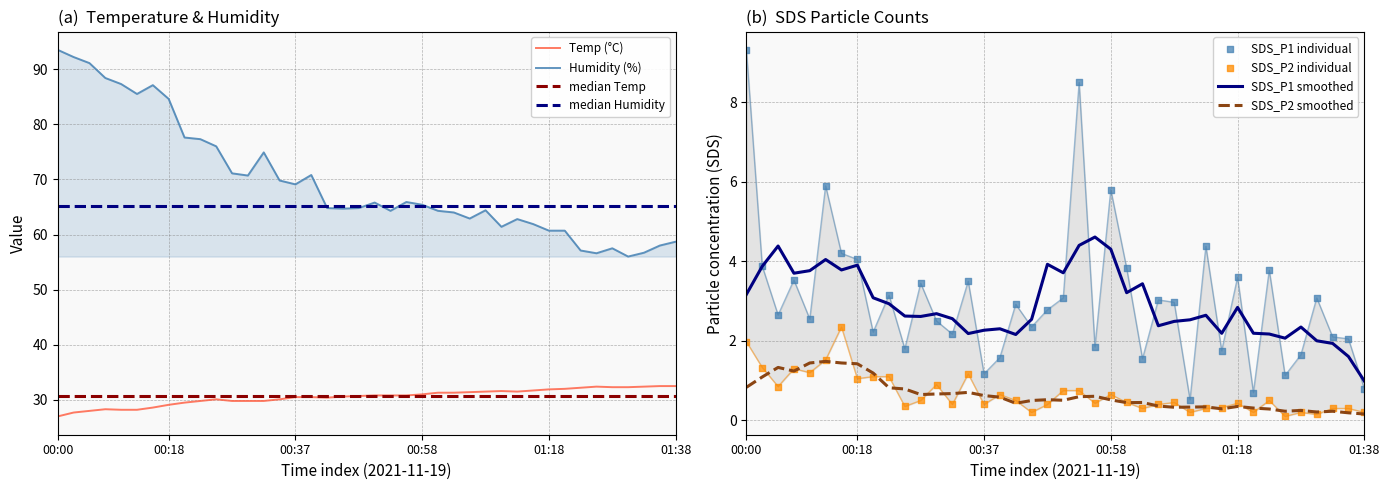

What are all the series names shown in the legend?

Temp, Humidity, SDS_P1, SDS_P2